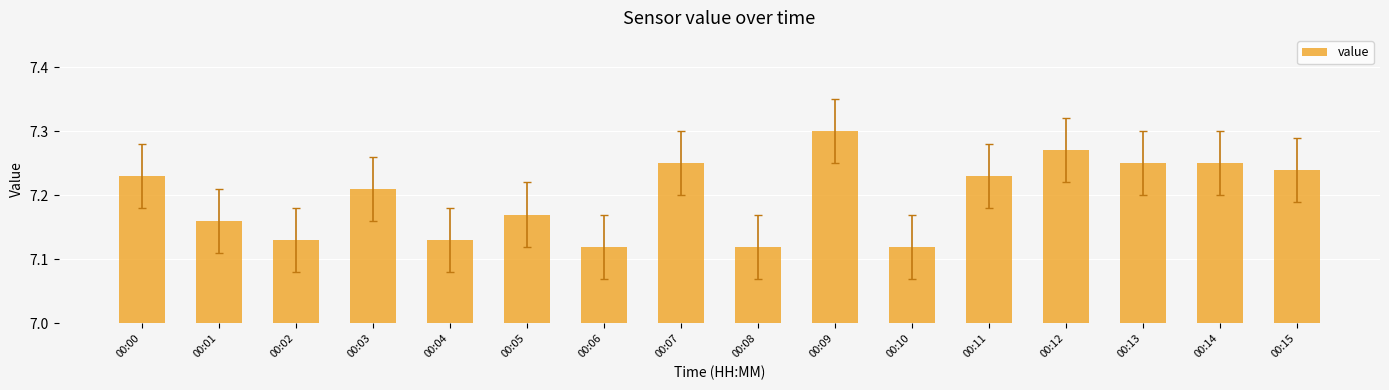

How many values are between 7 and 8?

16